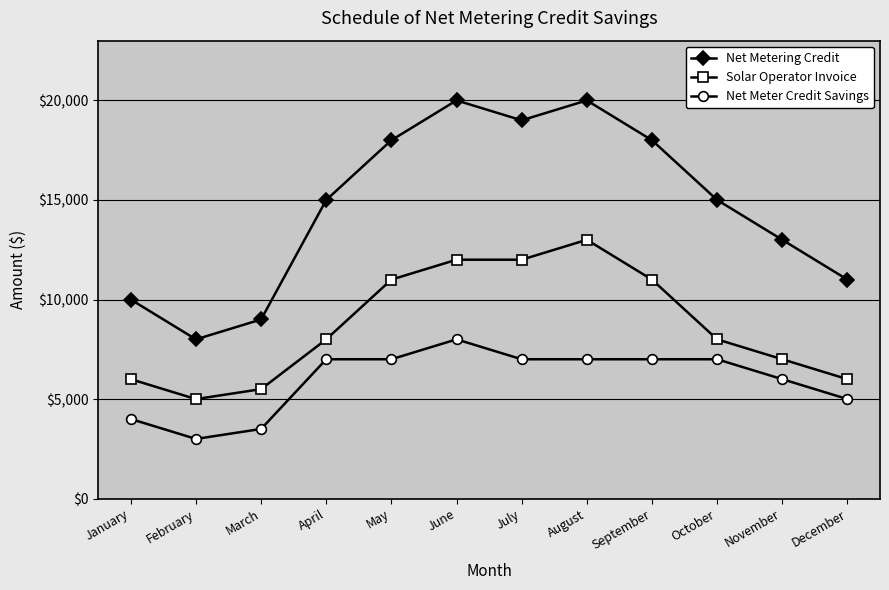

What value does the Solar Operator Invoice series have at January, to the nearest 50?

6000